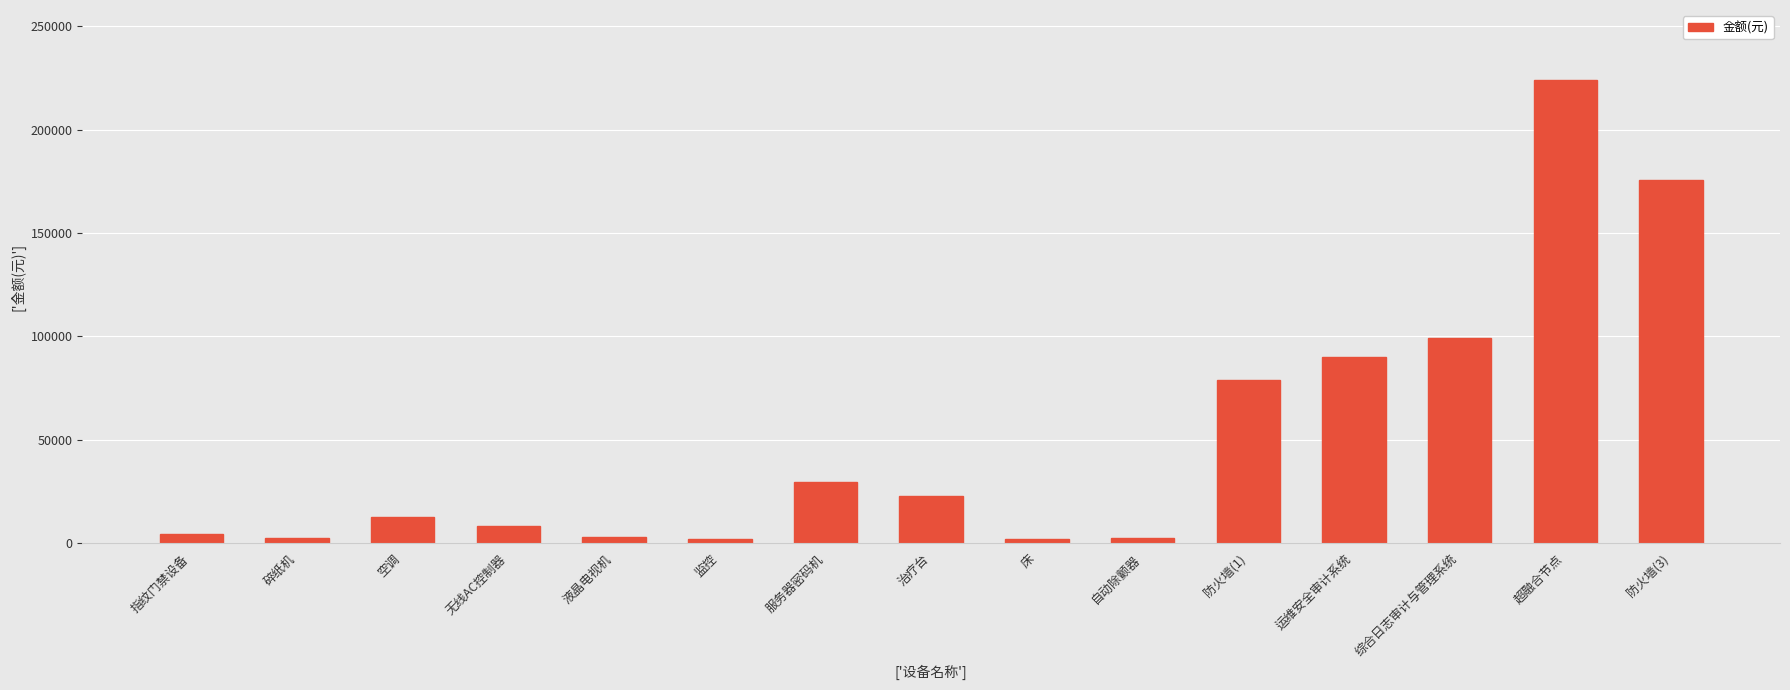

The value at 超融合节点 is 64645. True or false?

False